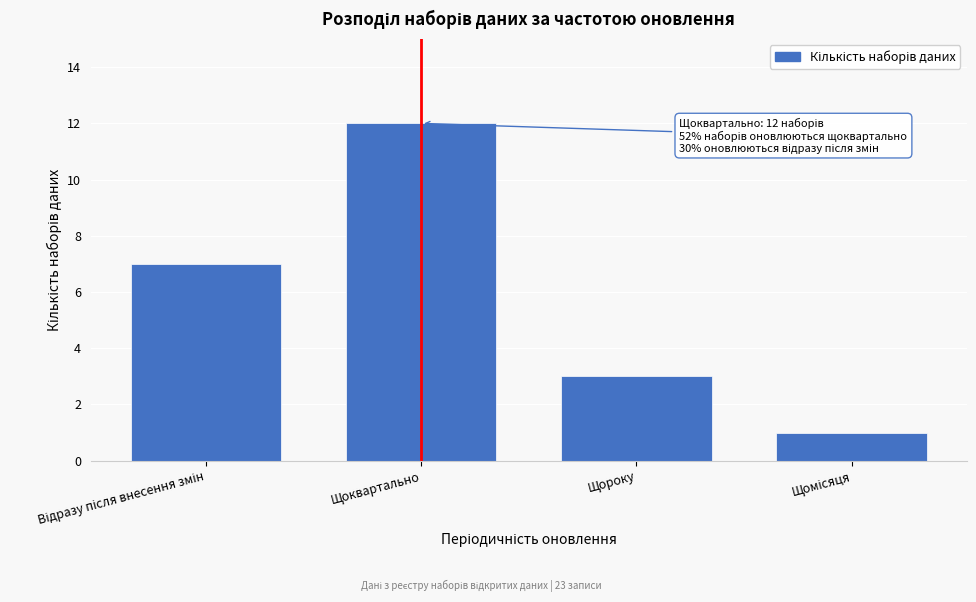

Reading left to right, transcribe all the data shown in this chart.

7	12	3	1